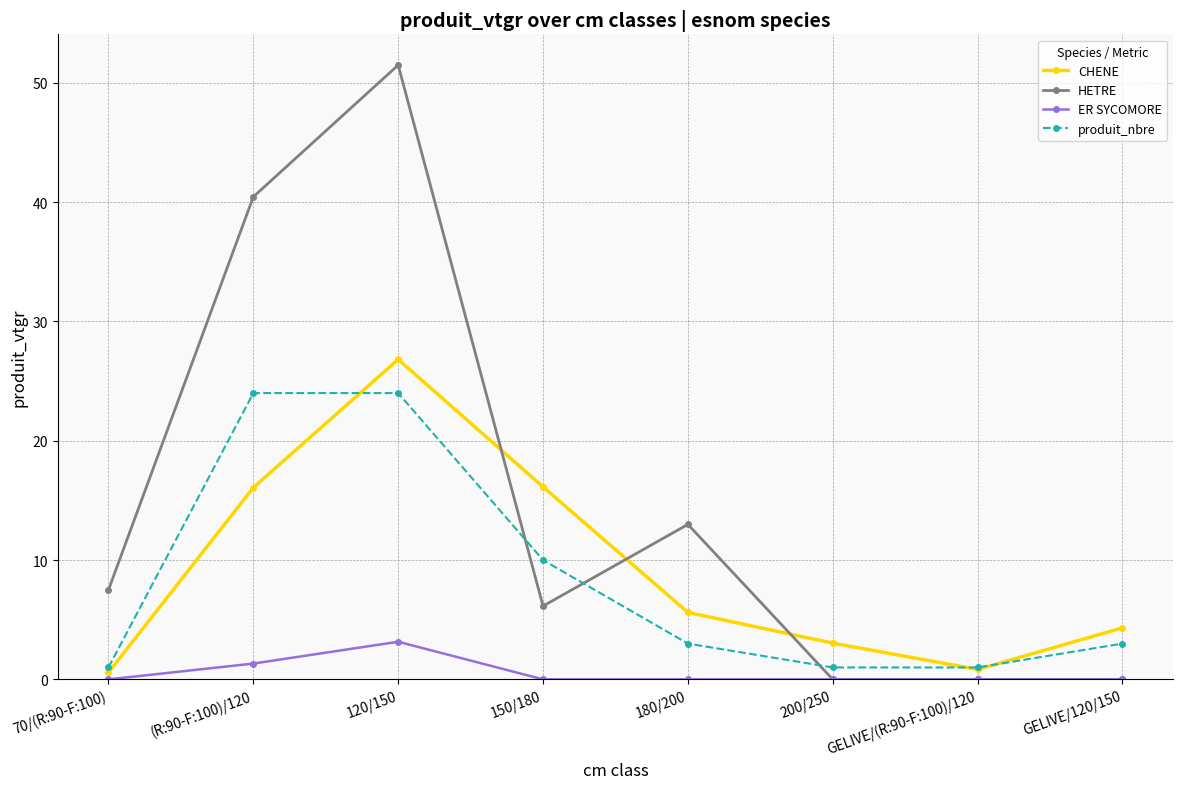

Where is produit_nbre nearest to the value 12?

150/180